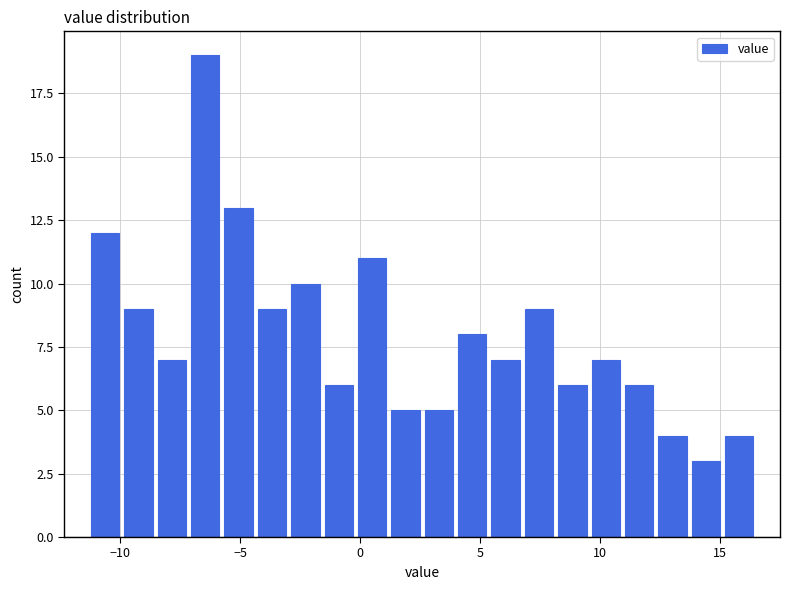

Around what value on the x-axis is the tallest bar? Give the approximate position of its centre, as read against the axis.

-6.5